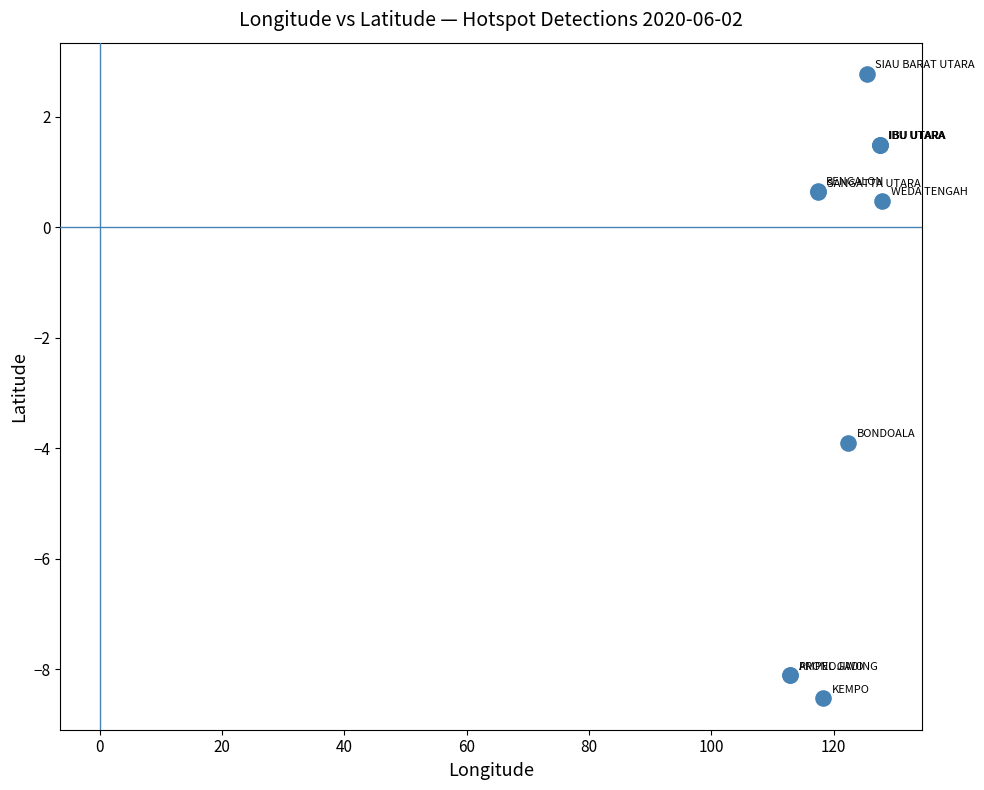

What Y value in the scatter plot is closest to -2?

-3.9